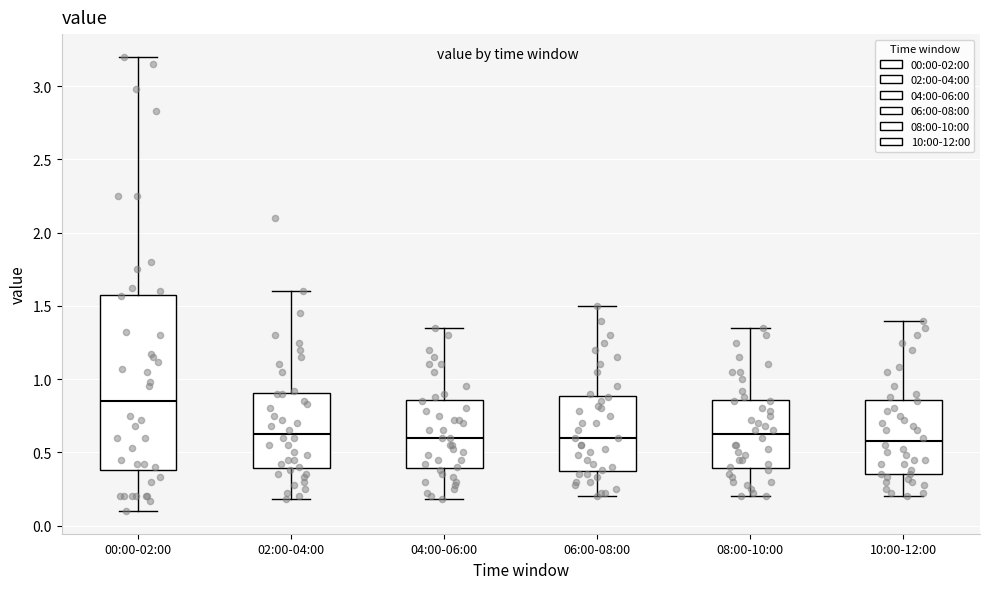

Reading left to right, read every box against the y-axis: the position of its median line, the range the box covers, and the ends of its whiskers. The values are not printed on the chart, so give them approximately, as read against the axis.

00:00-02:00: median 0.85, box 0.40 to 1.60, whiskers 0.10 to 3.20
02:00-04:00: median 0.65, box 0.40 to 0.90, whiskers 0.20 to 1.60
04:00-06:00: median 0.60, box 0.40 to 0.85, whiskers 0.20 to 1.35
06:00-08:00: median 0.60, box 0.35 to 0.90, whiskers 0.20 to 1.50
08:00-10:00: median 0.65, box 0.40 to 0.85, whiskers 0.20 to 1.35
10:00-12:00: median 0.60, box 0.35 to 0.85, whiskers 0.20 to 1.40